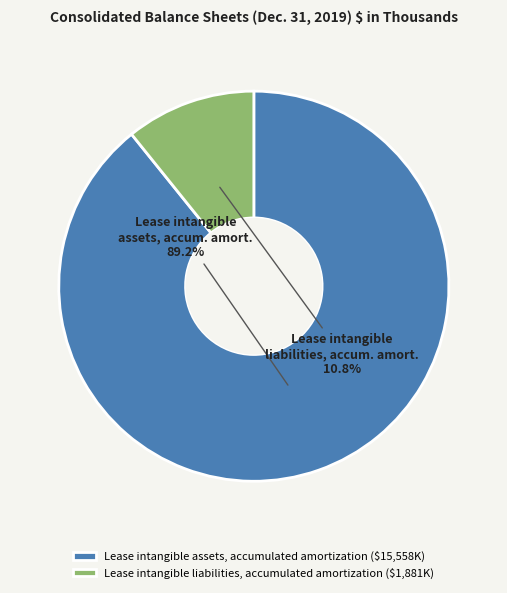

How much of the chart is everything except Lease intangible liabilities, accumulated amortization ($1,881K)?

89.2%